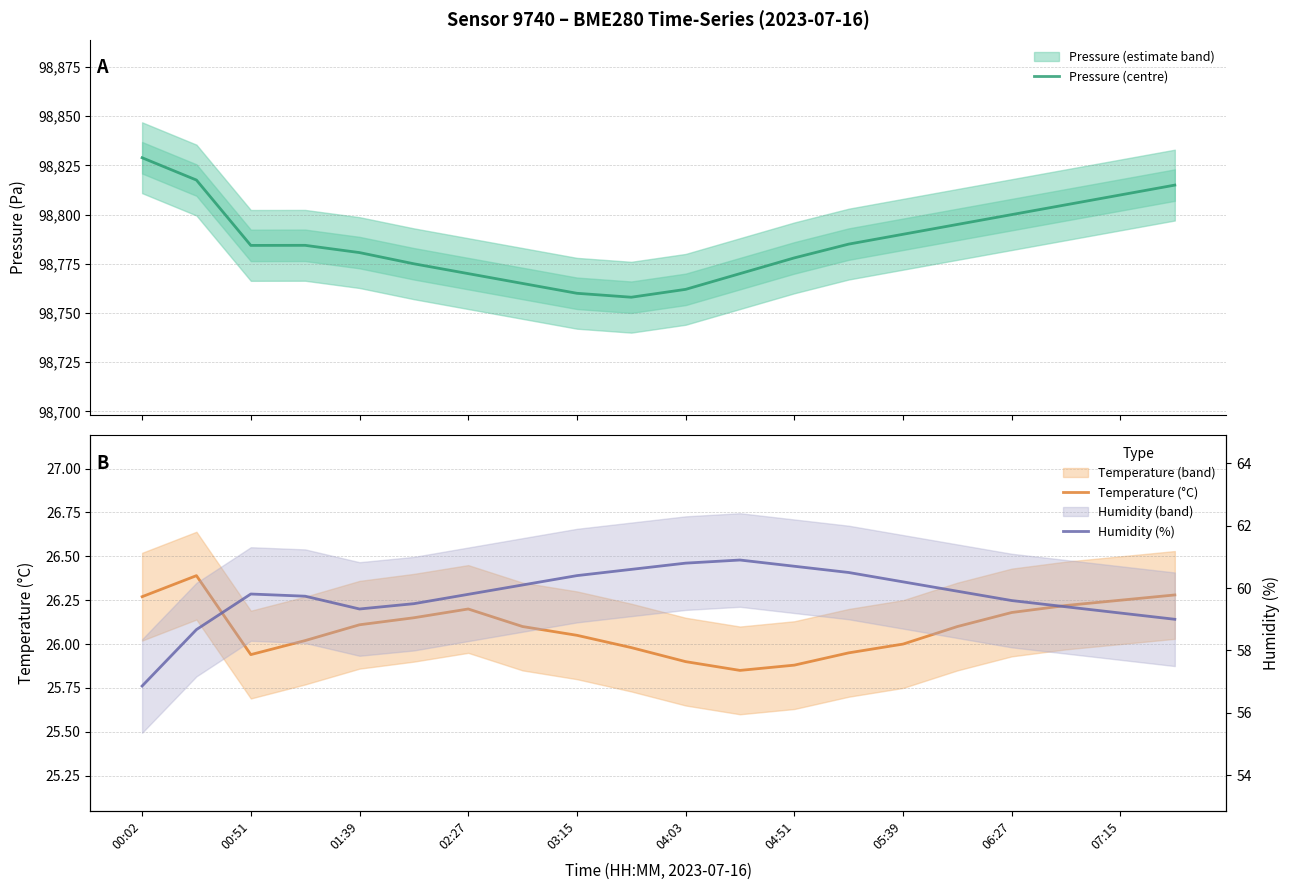

What is the total value across all series at 07:15?

98895.4